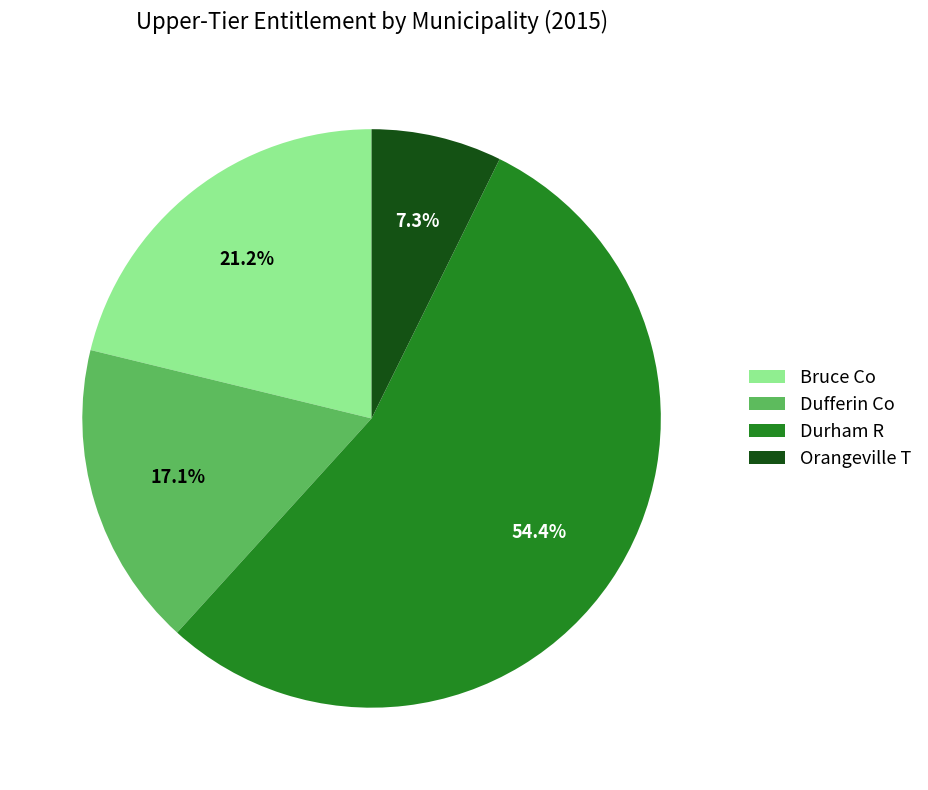

Rank the categories by value from highest to lowest.

Durham R, Bruce Co, Dufferin Co, Orangeville T